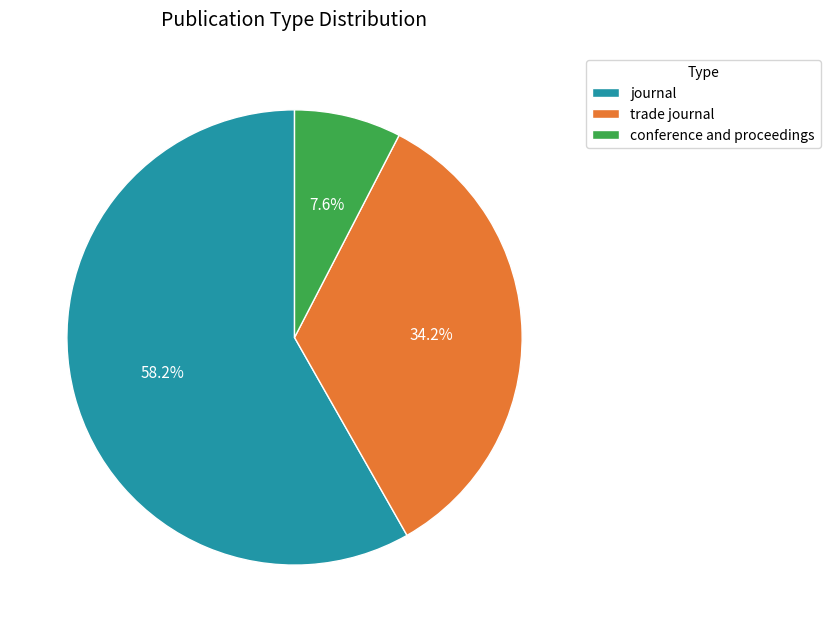

Is it true that conference and proceedings is 17% of the pie?

False